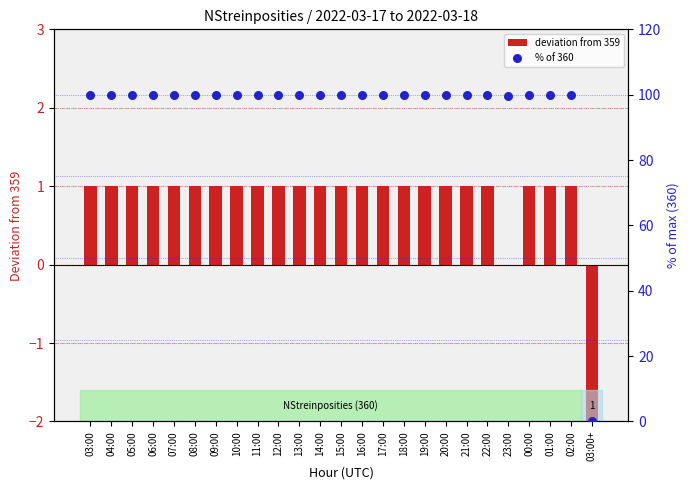

Which series reaches the maximum Y coordinate?

% of 360